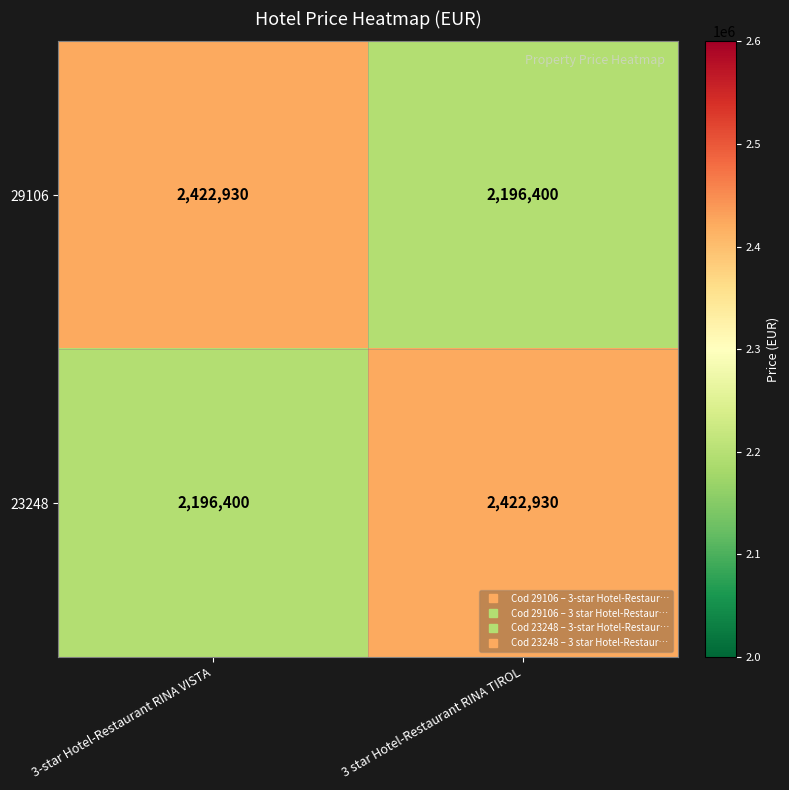

Is it true that 29106 equals 1220471 at 3 star Hotel-Restaurant RINA TIROL?

False